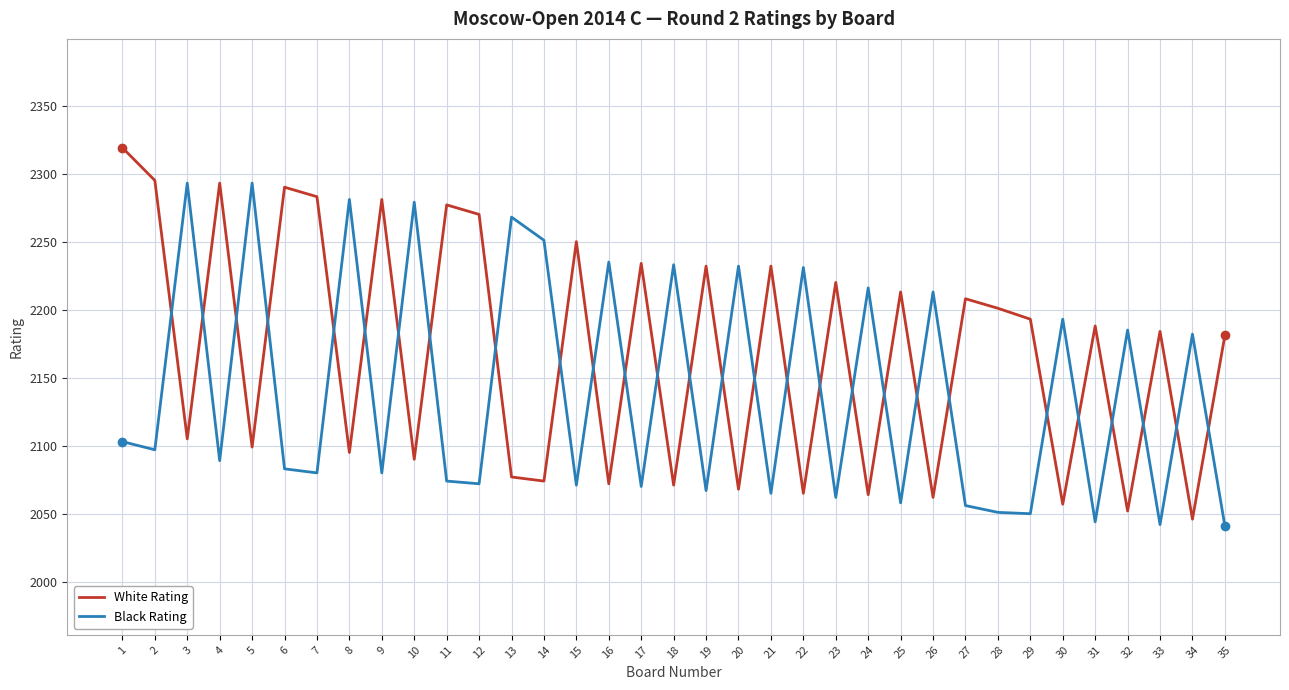

How many interior local peaks does the Black Rating series have?

14